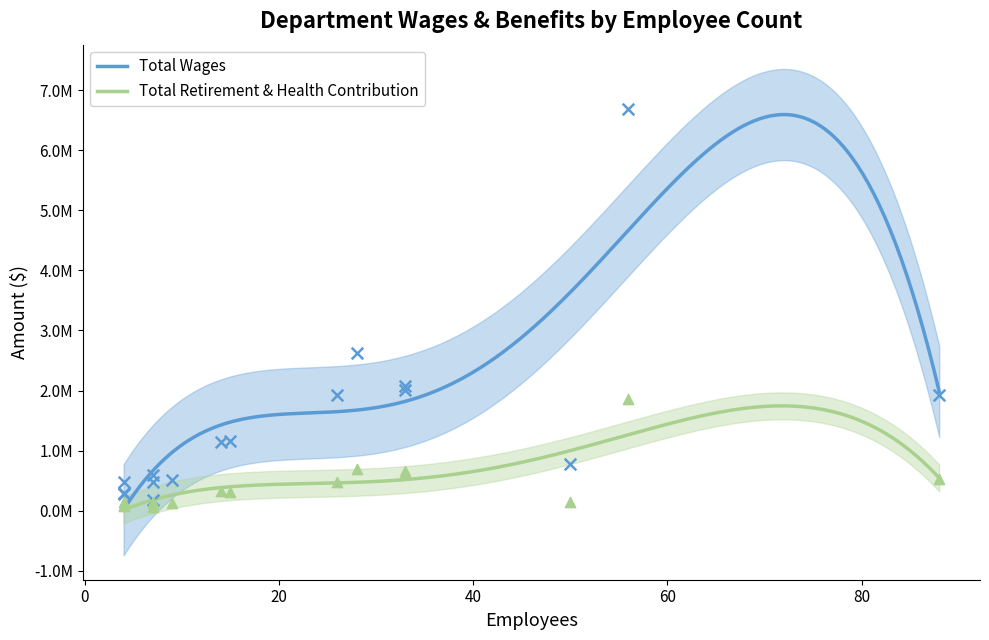

Which series has the widest spread of Y values?

Total Wages